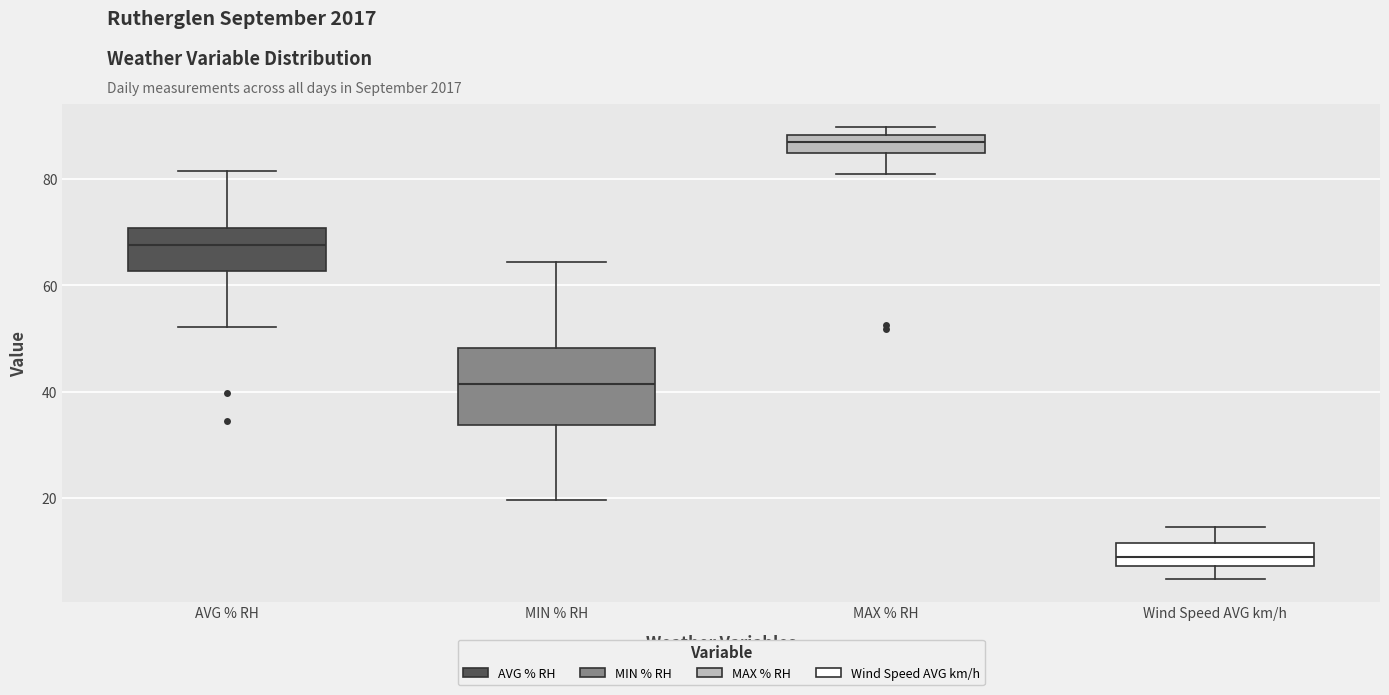

Reading left to right, transcribe this box plot: for each box, give where its median line is, the range the box spans, and where its two whiskers end, as read against the y-axis. The values are not printed on the chart, so give them approximately, as read against the axis.

AVG % RH: median 68, box 62 to 70, whiskers 52 to 82
MIN % RH: median 42, box 34 to 48, whiskers 20 to 64
MAX % RH: median 86, box 84 to 88, whiskers 80 to 90
Wind Speed AVG km/h: median 8 (inside the box), box 8 to 12, whiskers 4 to 14